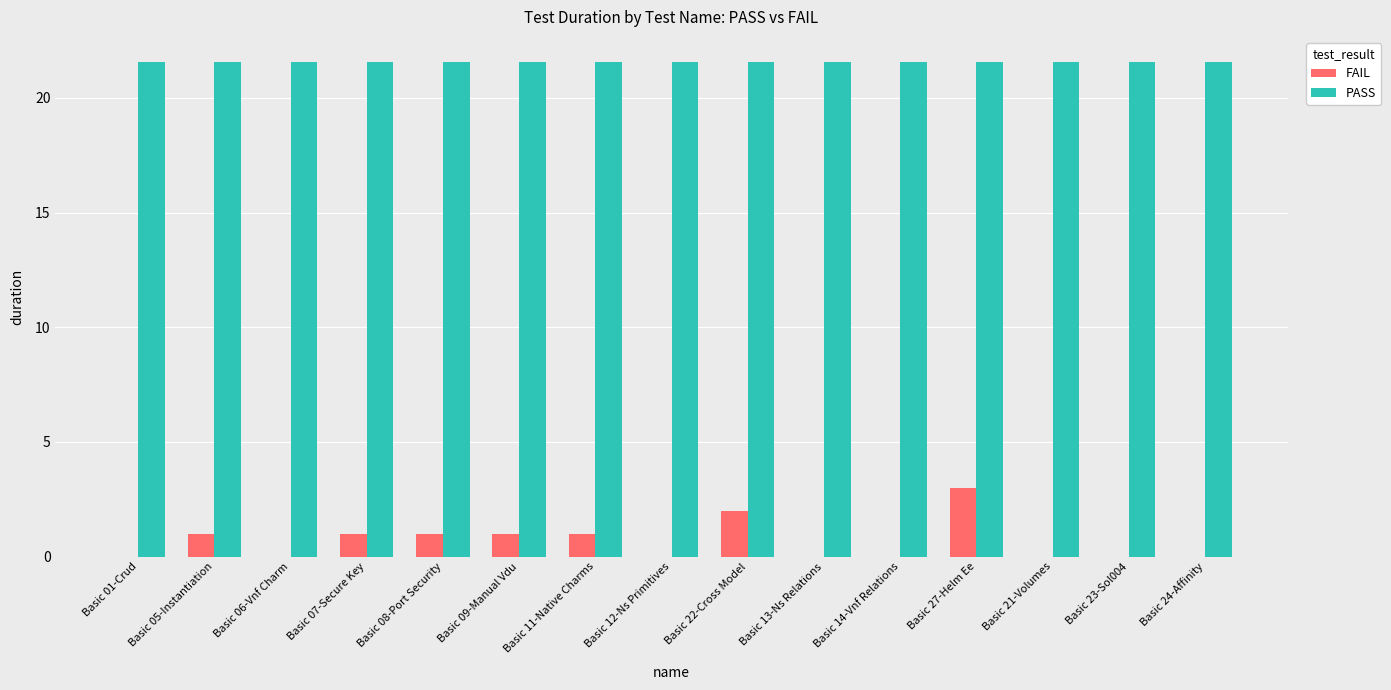

What is the approximate value of FAIL at Basic 07-Secure Key?

1.0